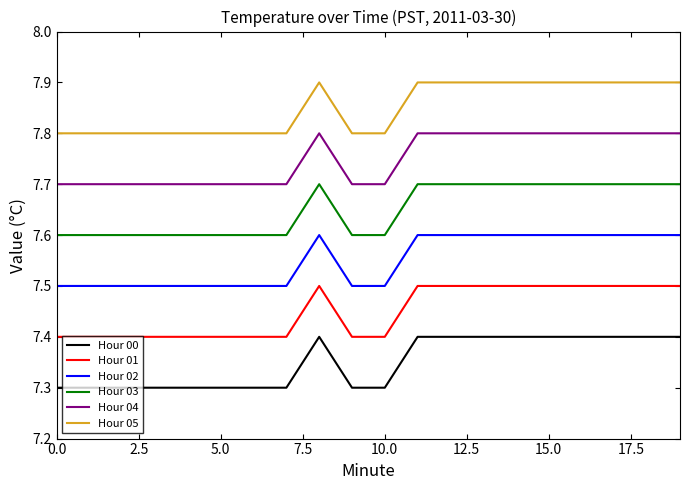

List the series in order of their peak value, lowest first.

Hour 00, Hour 01, Hour 02, Hour 03, Hour 04, Hour 05